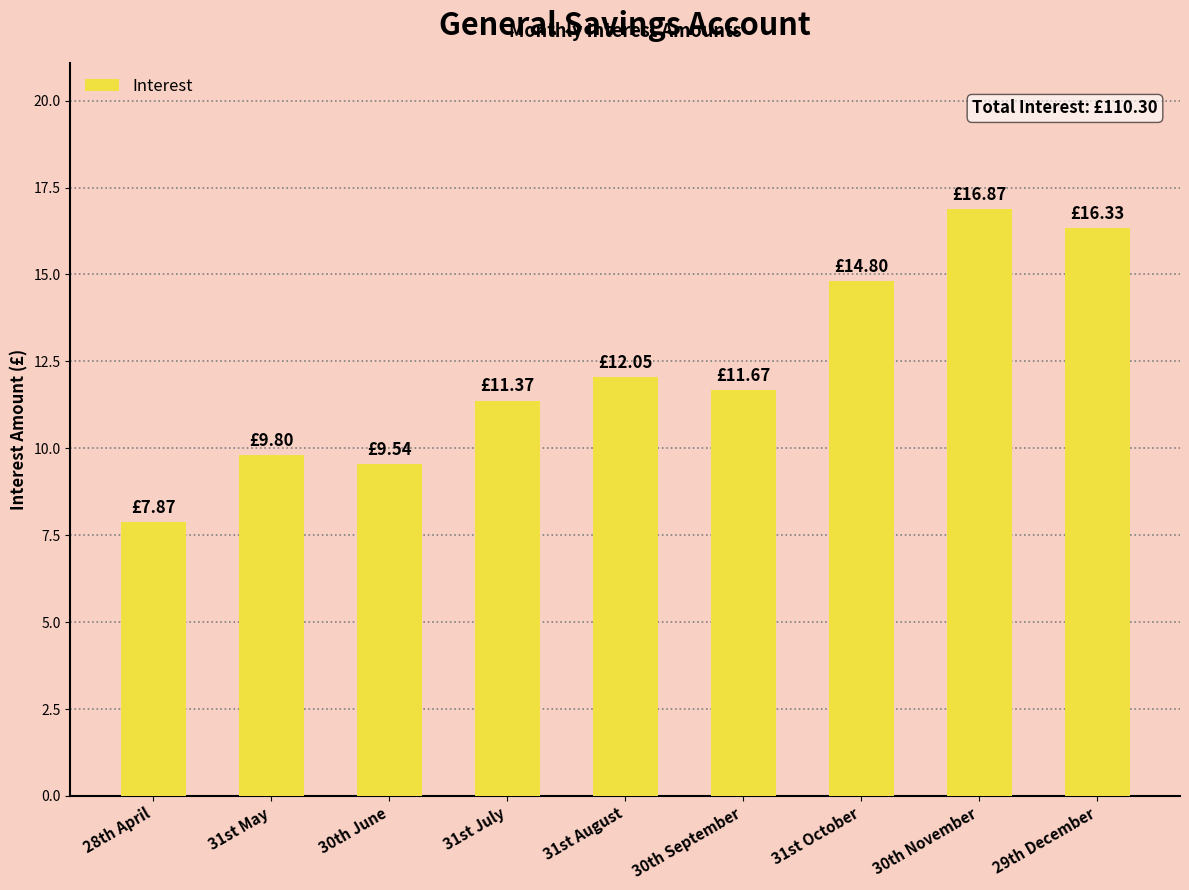

What value does the data have at 30th June?

9.5